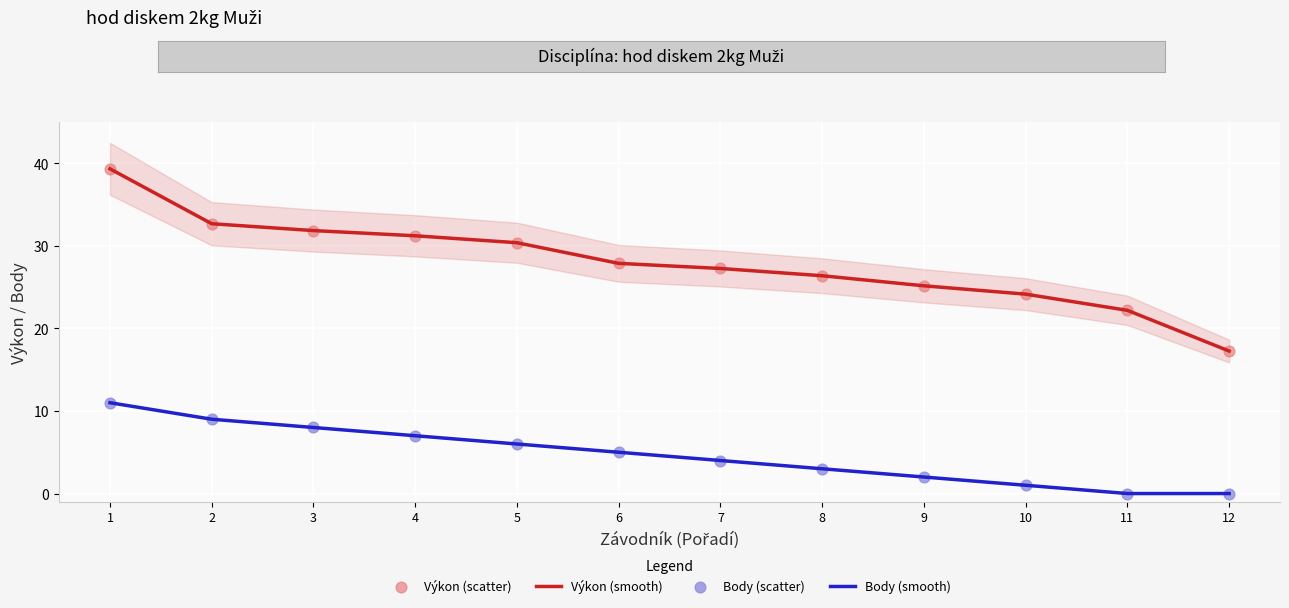

At which category is the sum across all series the highest?

1